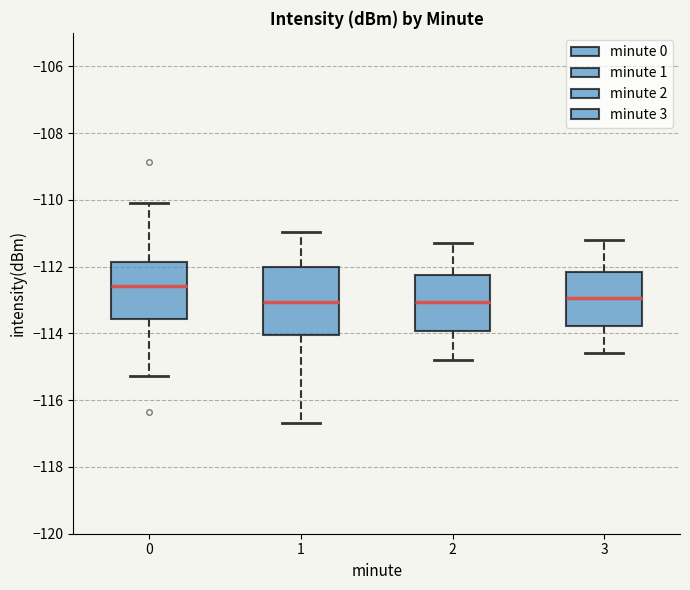

Which box's median line is the highest?

0